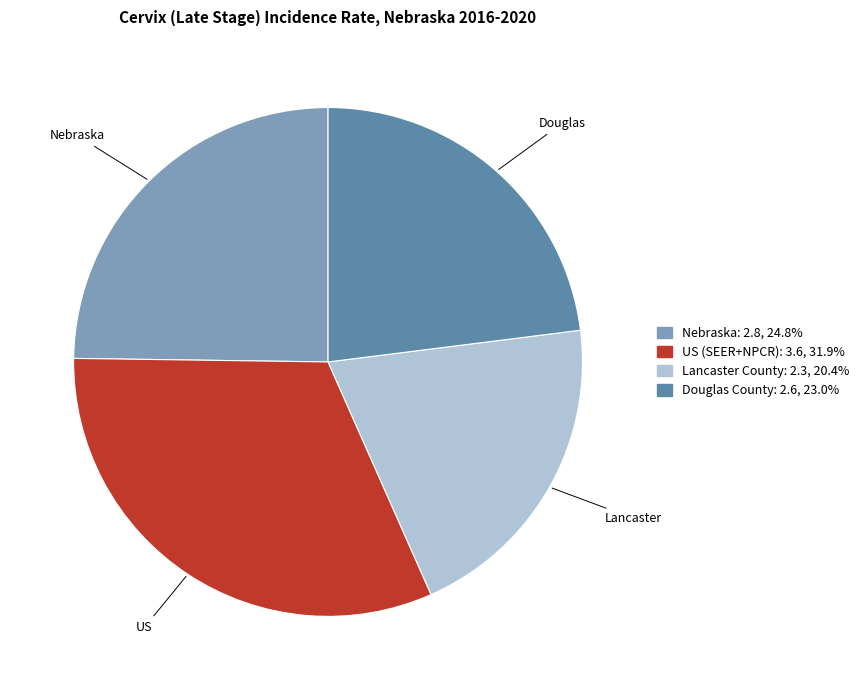

Between Nebraska and US (SEER+NPCR), which is larger?

US (SEER+NPCR)